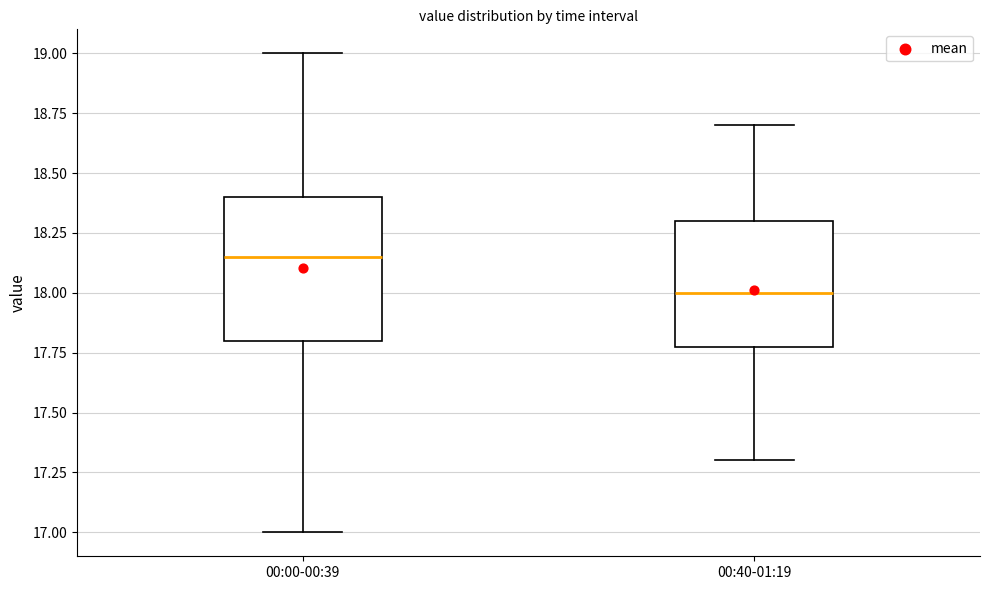

Reading left to right, read every box against the y-axis: the position of its median line, the range the box covers, and the ends of its whiskers. The values are not printed on the chart, so give them approximately, as read against the axis.

00:00-00:39: median 18.15, box 17.80 to 18.40, whiskers 17.00 to 19.00
00:40-01:19: median 18.00, box 17.80 to 18.30, whiskers 17.30 to 18.70